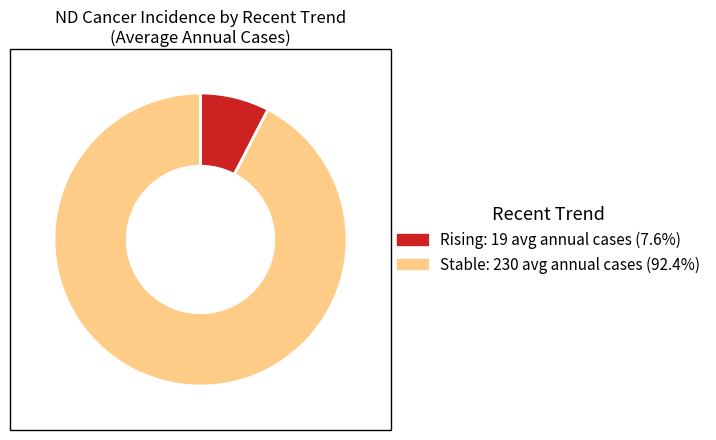

Is there a majority slice in this chart?

Yes